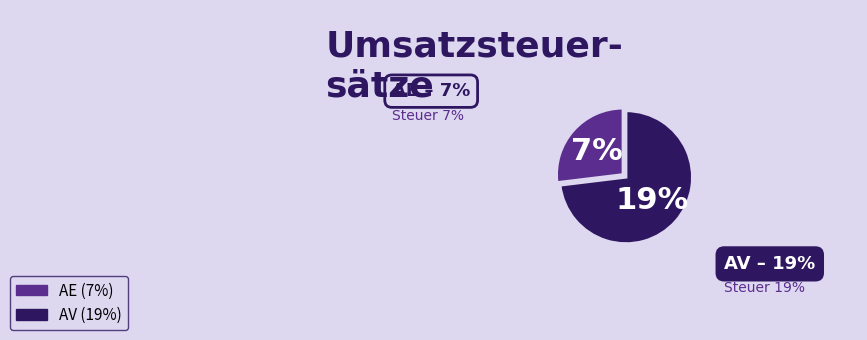

To the nearest percent, what is the difference between the largest and smallest slice percentages?

46%